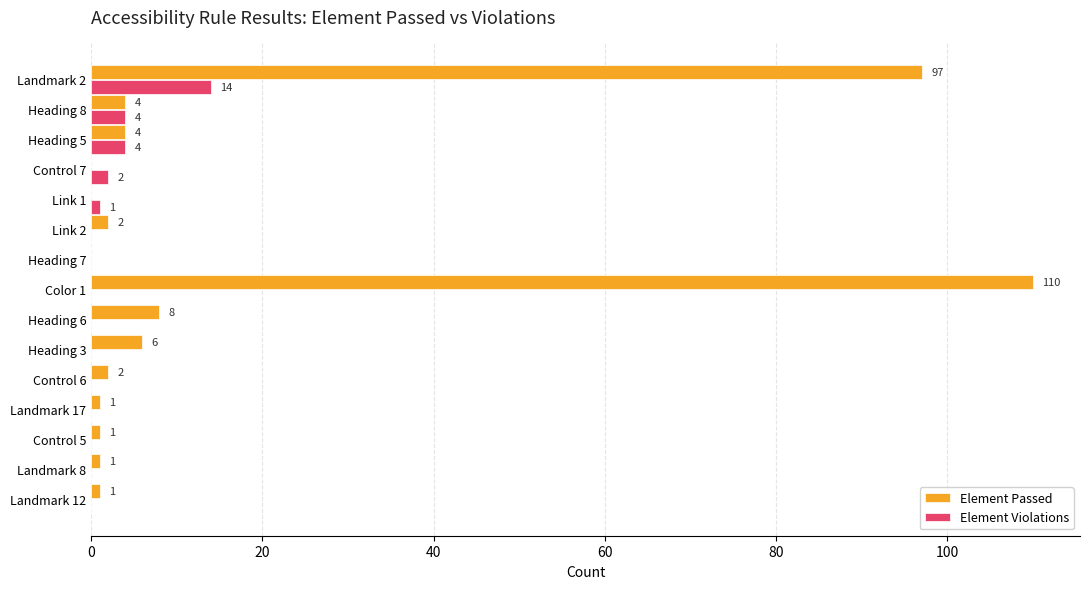

Which series has the largest total across all categories?

Element Passed